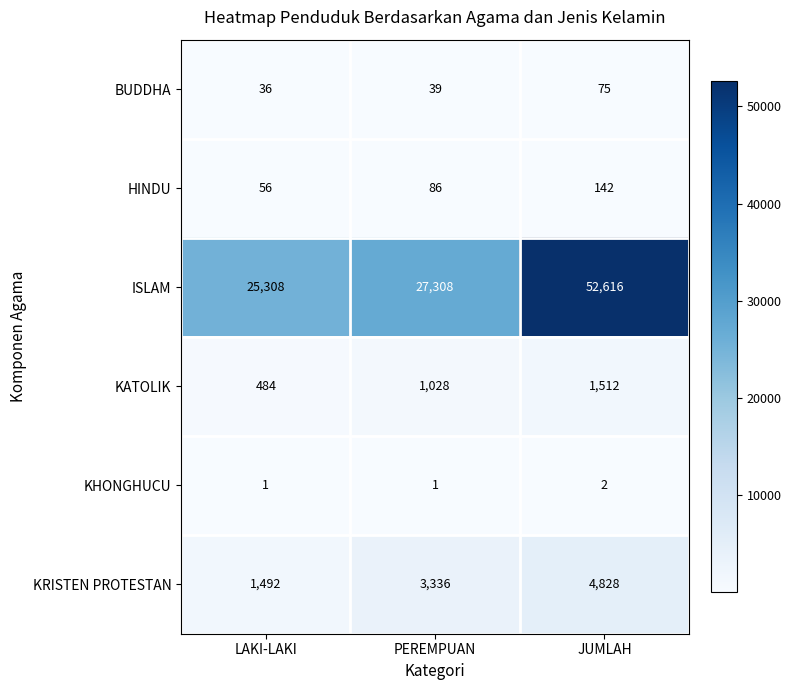

Reading left to right, extract all data points from this chart.

BUDDHA: LAKI-LAKI=36	PEREMPUAN=39	JUMLAH=75
HINDU: LAKI-LAKI=56	PEREMPUAN=86	JUMLAH=142
ISLAM: LAKI-LAKI=25308	PEREMPUAN=27308	JUMLAH=52616
KATOLIK: LAKI-LAKI=484	PEREMPUAN=1028	JUMLAH=1512
KHONGHUCU: LAKI-LAKI=1	PEREMPUAN=1	JUMLAH=2
KRISTEN PROTESTAN: LAKI-LAKI=1492	PEREMPUAN=3336	JUMLAH=4828